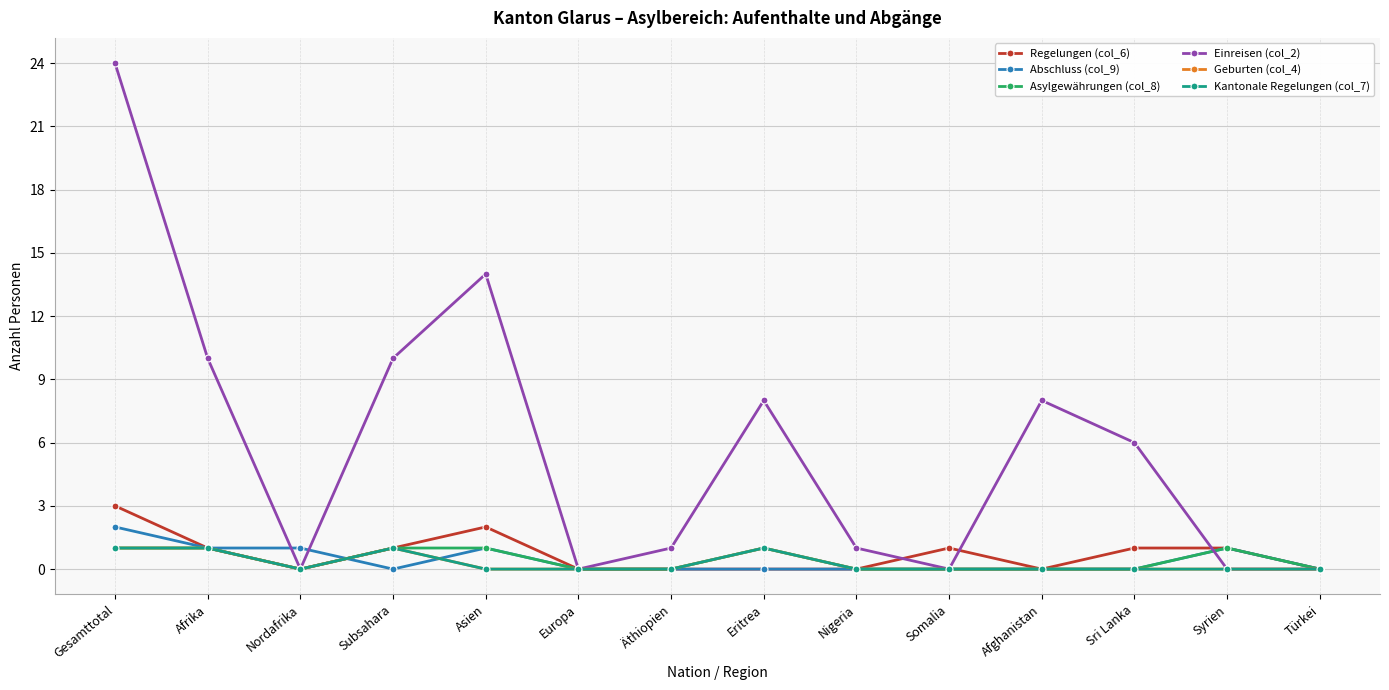

Does the chart have visible grid lines?

Yes